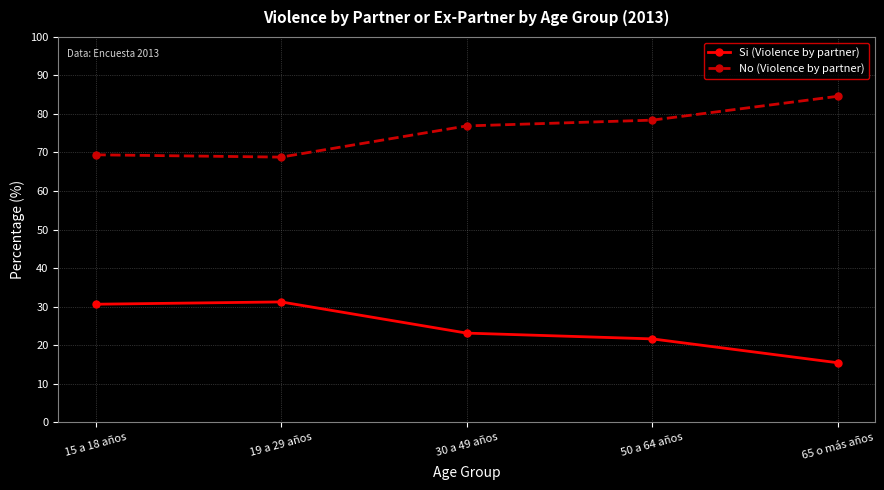

At which category does the chart reach its minimum across all series?

65 o más años